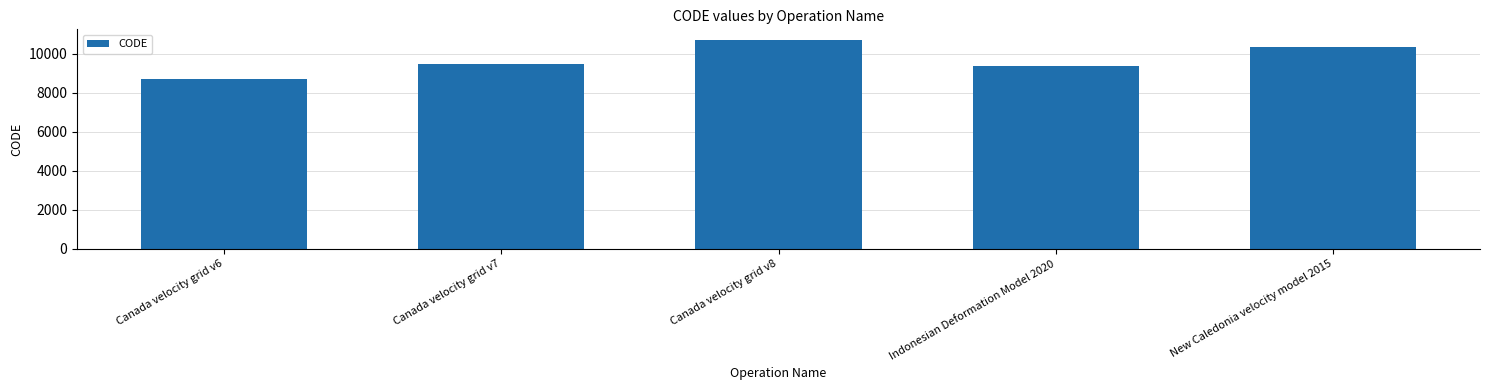

Read the value at Canada velocity grid v7.

9483